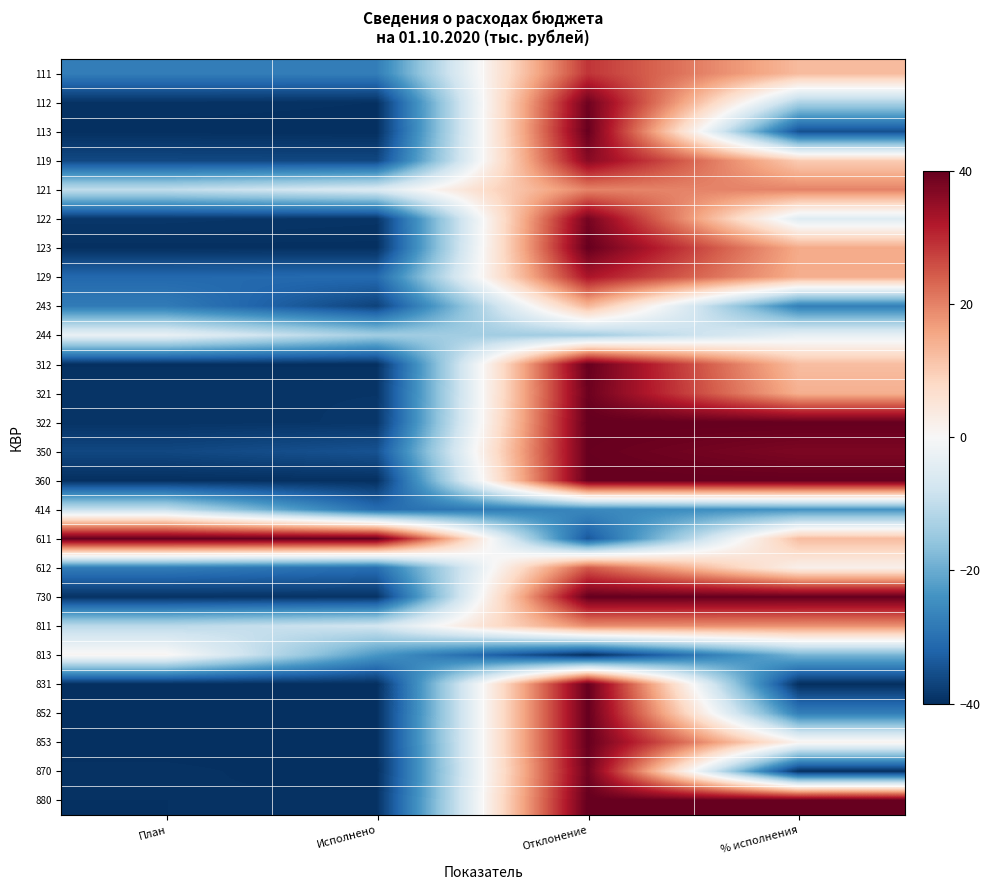

What is the difference between the highest and lowest values at % исполнения?

80.0